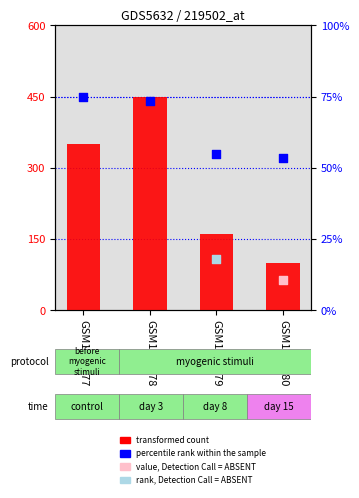

What is the total value across all series at GSM1328178?

523.3